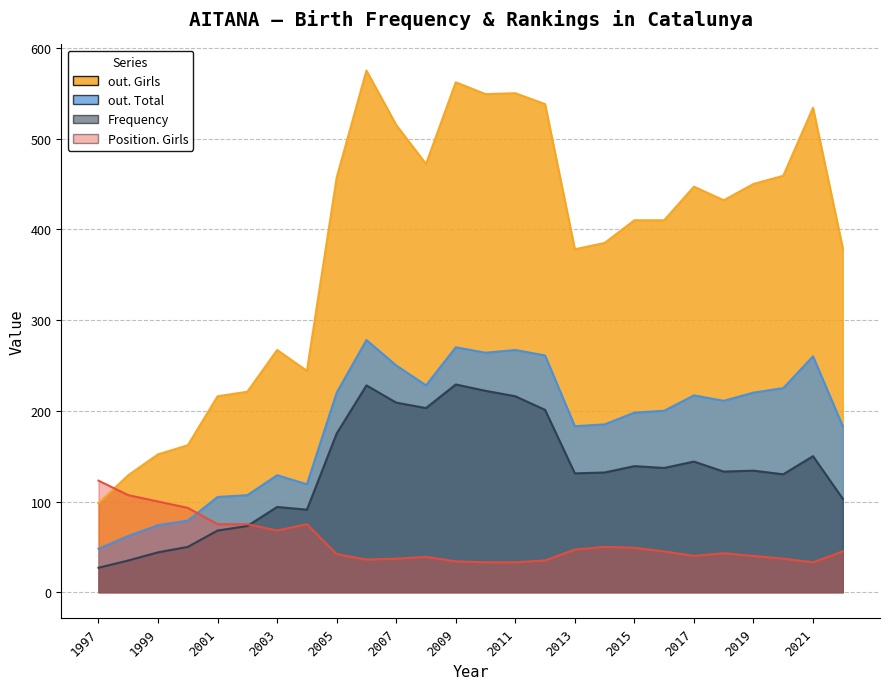

Rank the series at 2010 from highest to lowest value.

out. Girls, out. Total, Frequency, Position. Girls